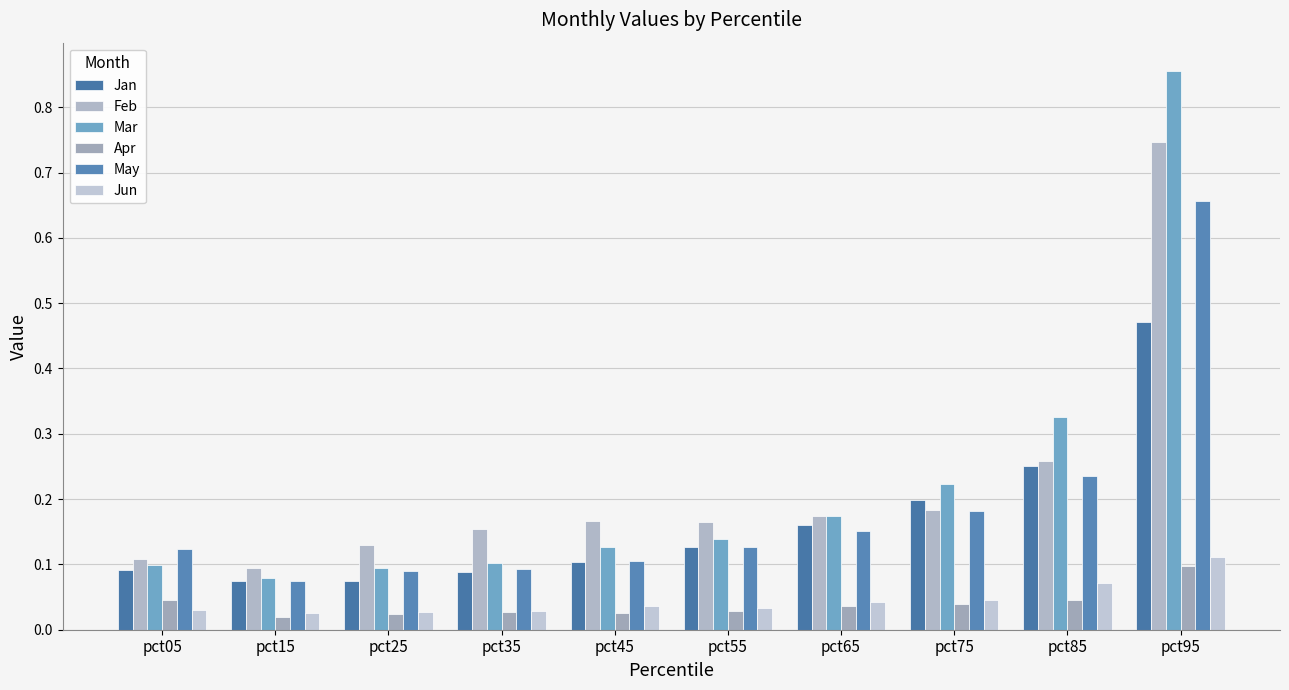

What is the sum of all Apr values?

0.4